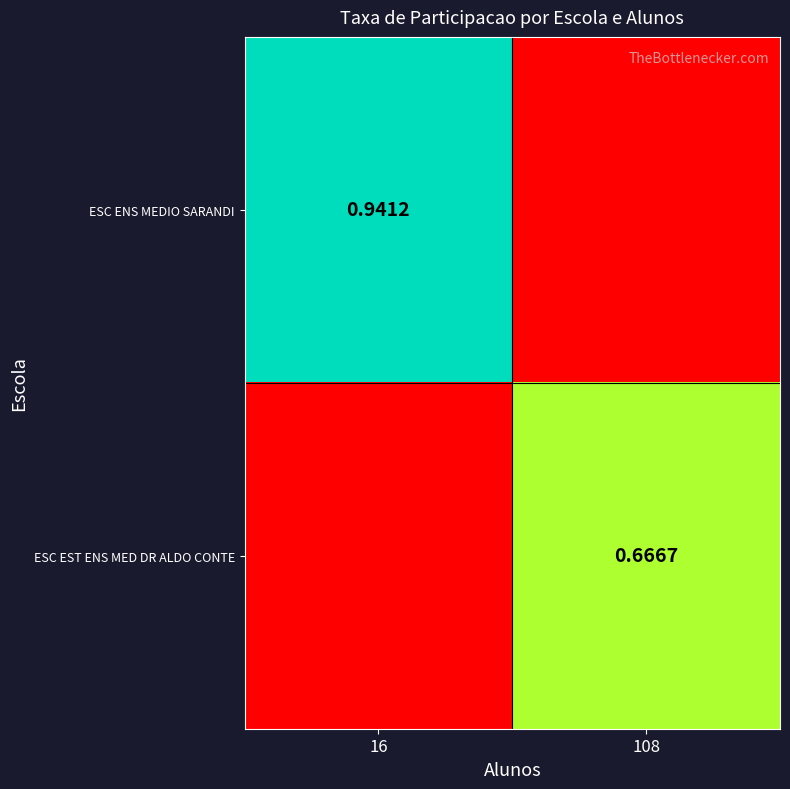

Is the value of ESC ENS MEDIO SARANDI at 16 greater than the value of ESC EST ENS MED DR ALDO CONTE at 108?

Yes